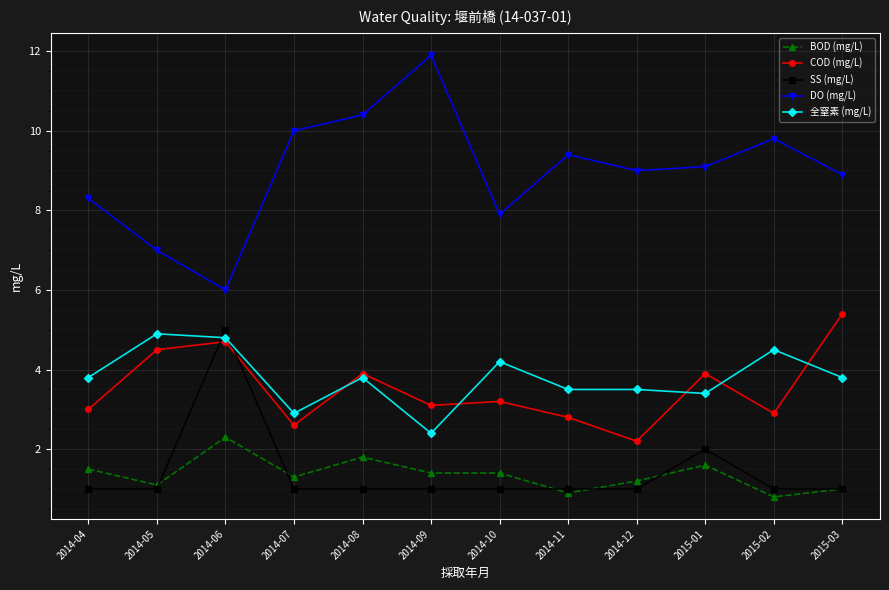

Is it true that DO (mg/L) equals 10.4 at 2014-08?

True